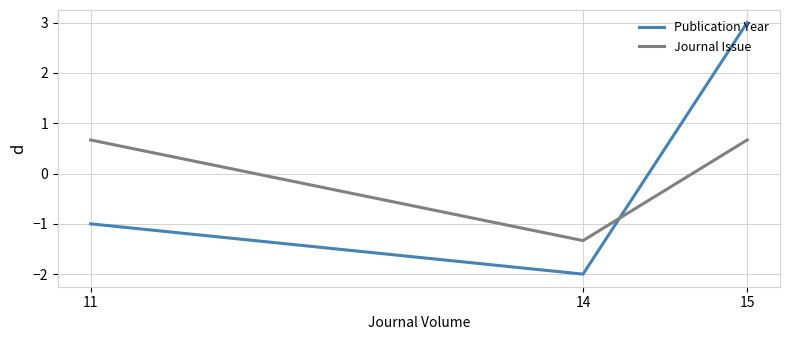

True or false: Journal Issue has a value of 0.7 at 11.

True